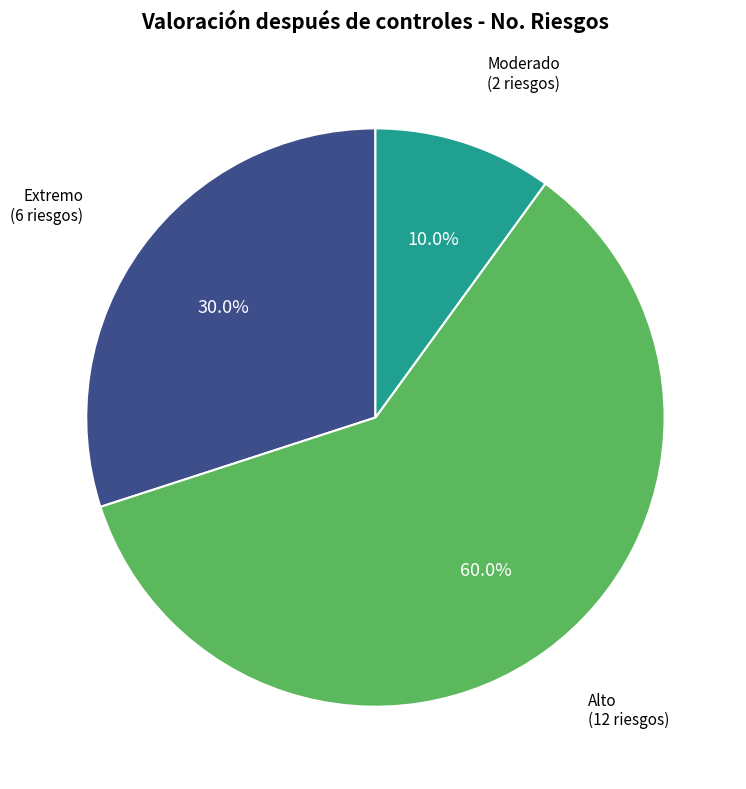

Is there a majority slice in this chart?

Yes